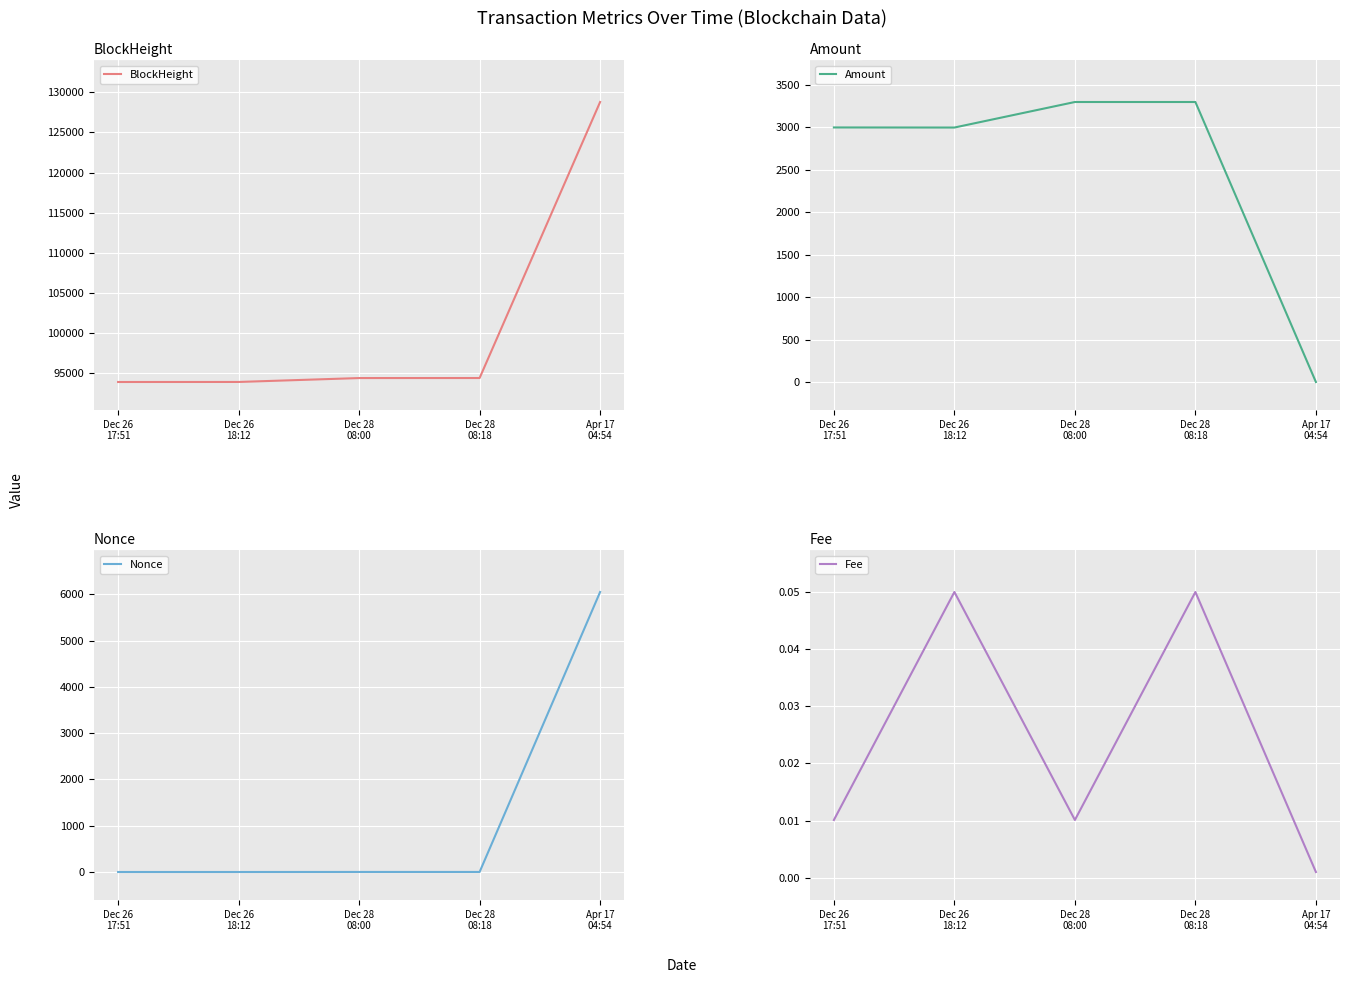

What position from the left is Apr 17
04:54?

5